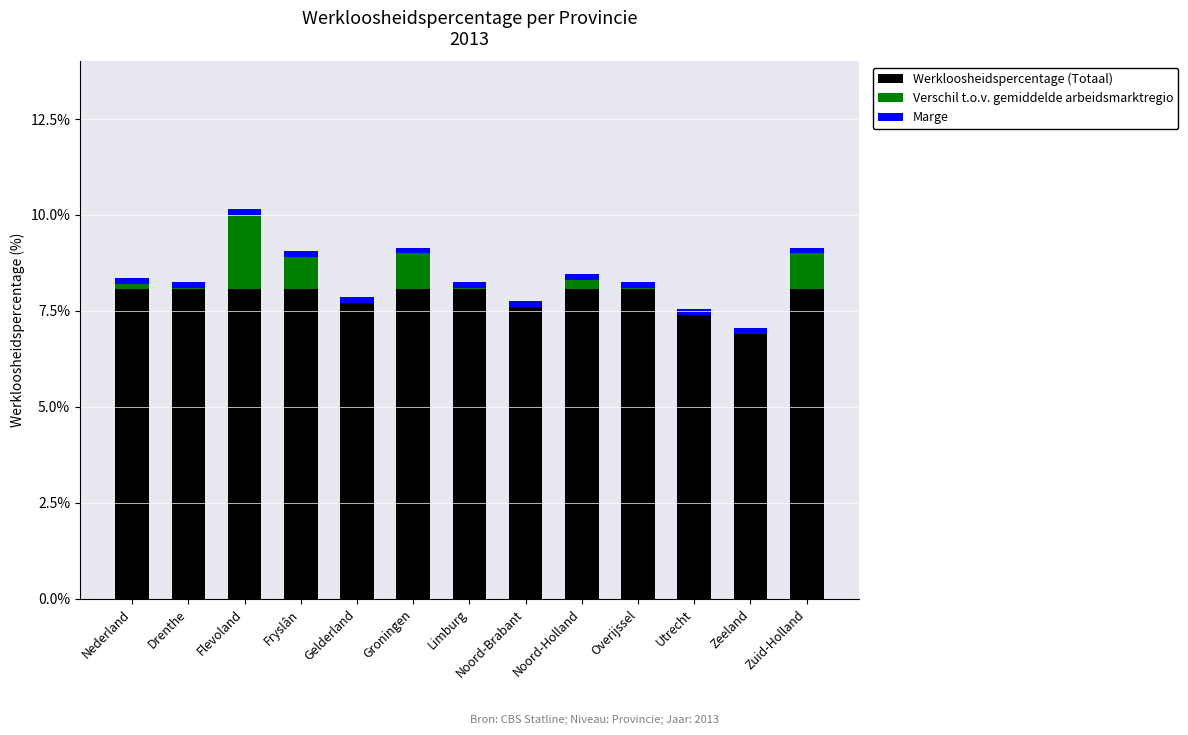

At which category is the sum across all series the highest?

Flevoland